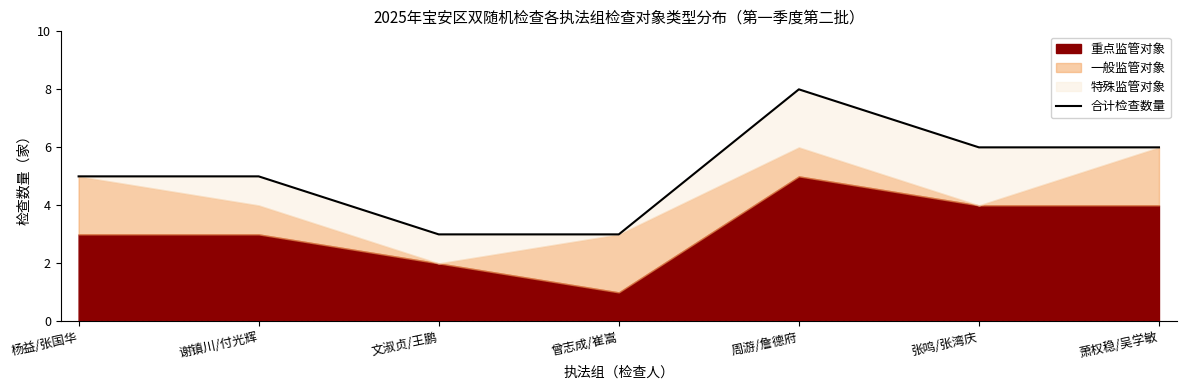

What is the change in value from 曾志成/崔嵩 to 周游/詹德府?

+5